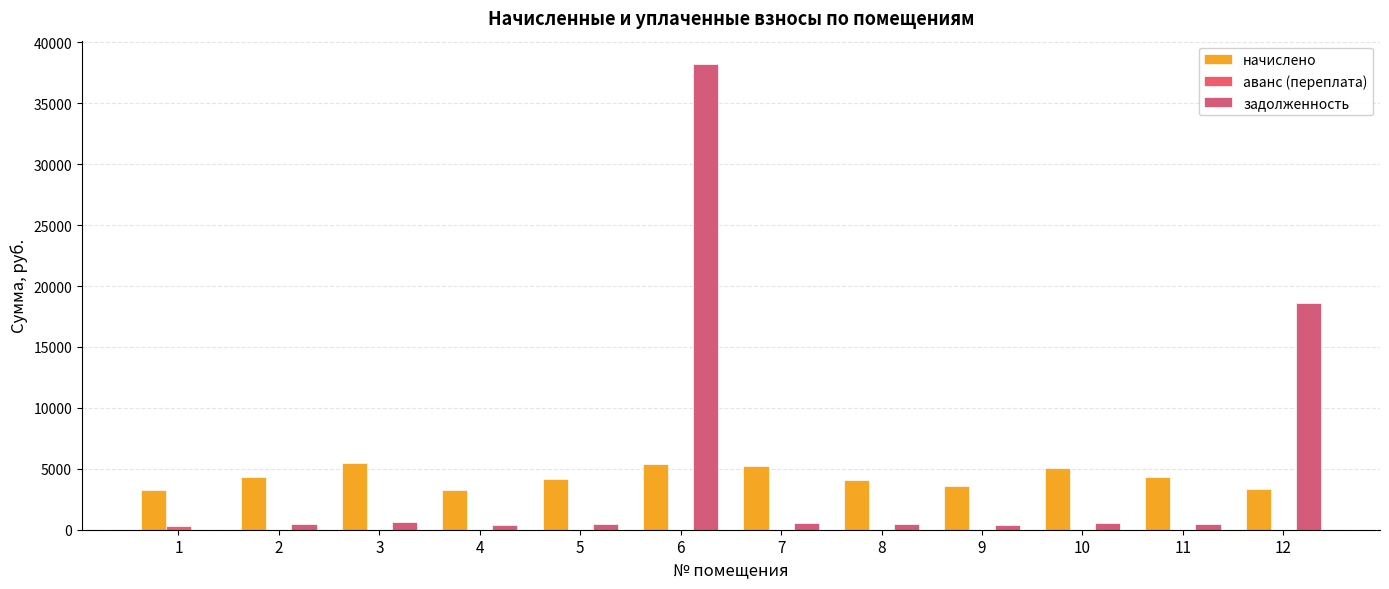

What is the sum of all задолженность values?

61241.5